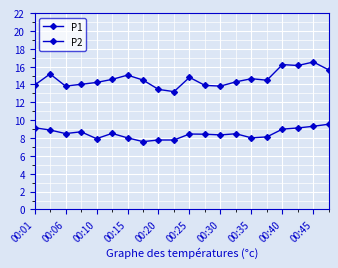

What is the greatest value displayed?

16.5